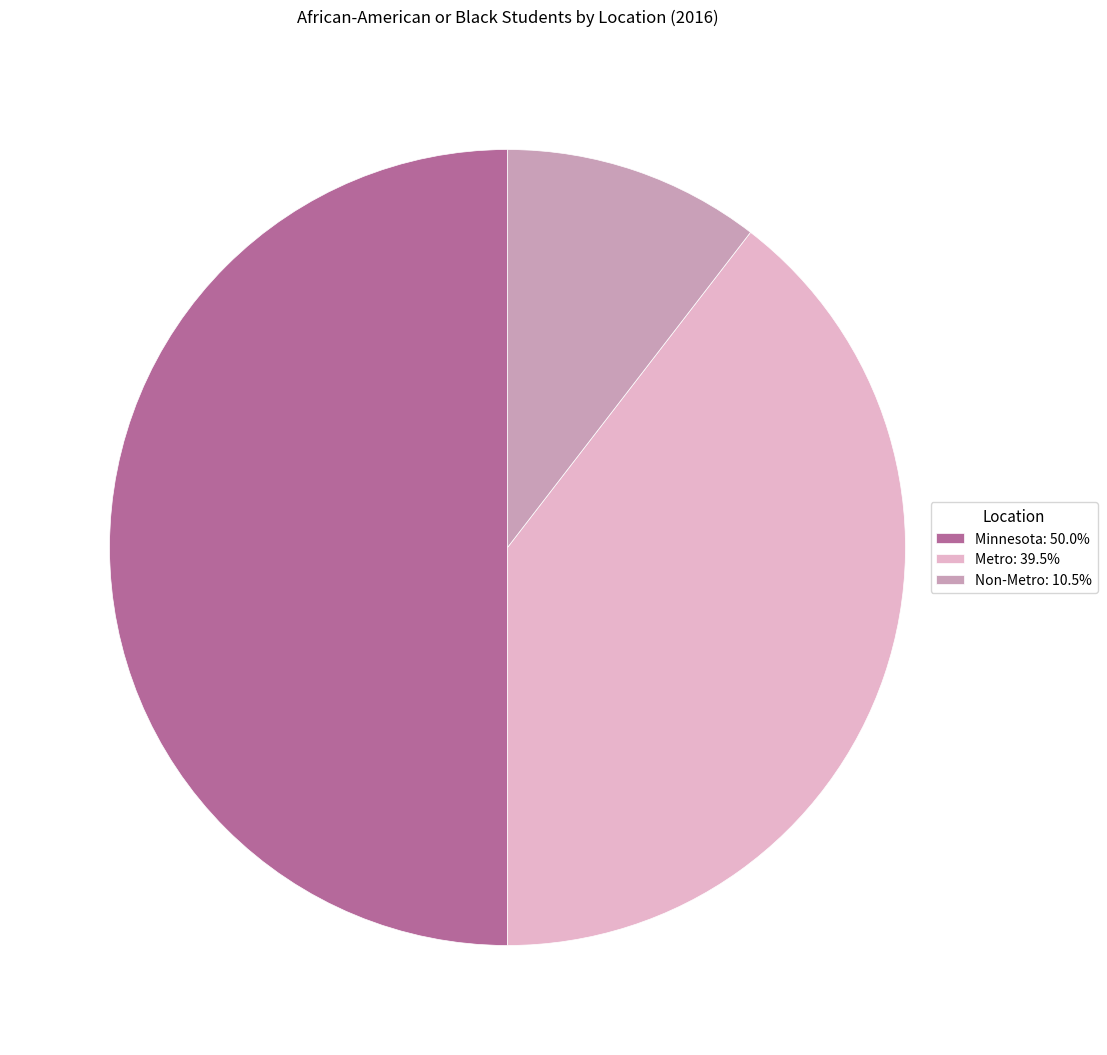

Does Metro: 39.5% represent more than half of the total?

No